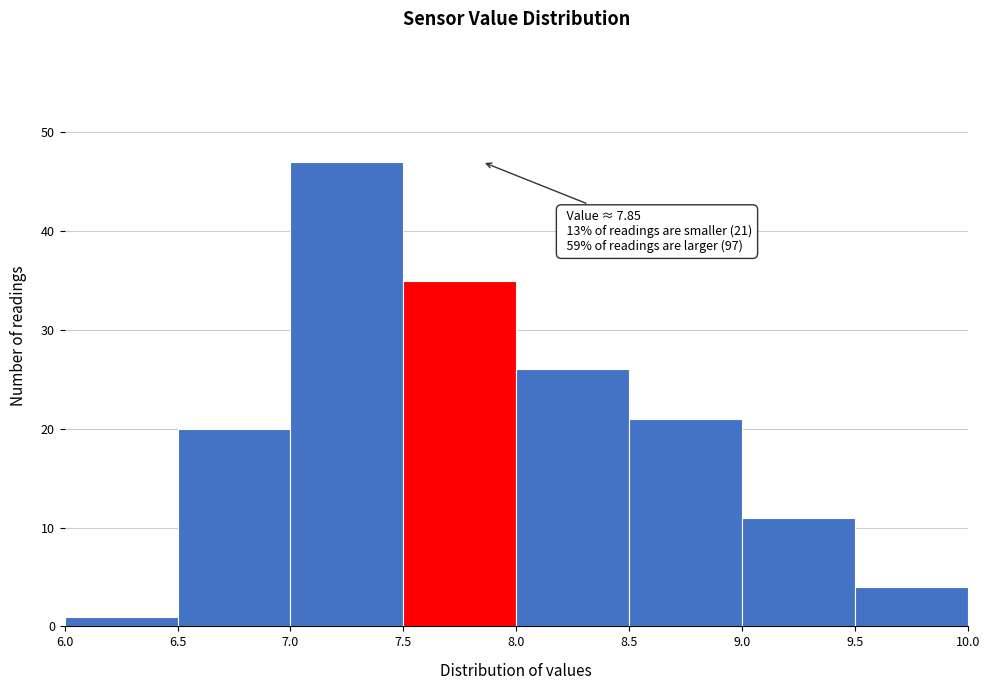

Over which range of the x-axis is the bar tallest?

7.0 to 7.5